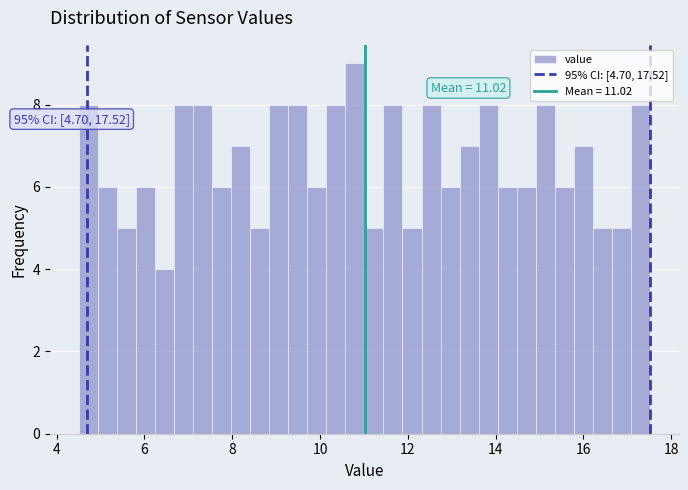

Read against the x-axis, roughly where is the centre of the tallest bar?

10.8